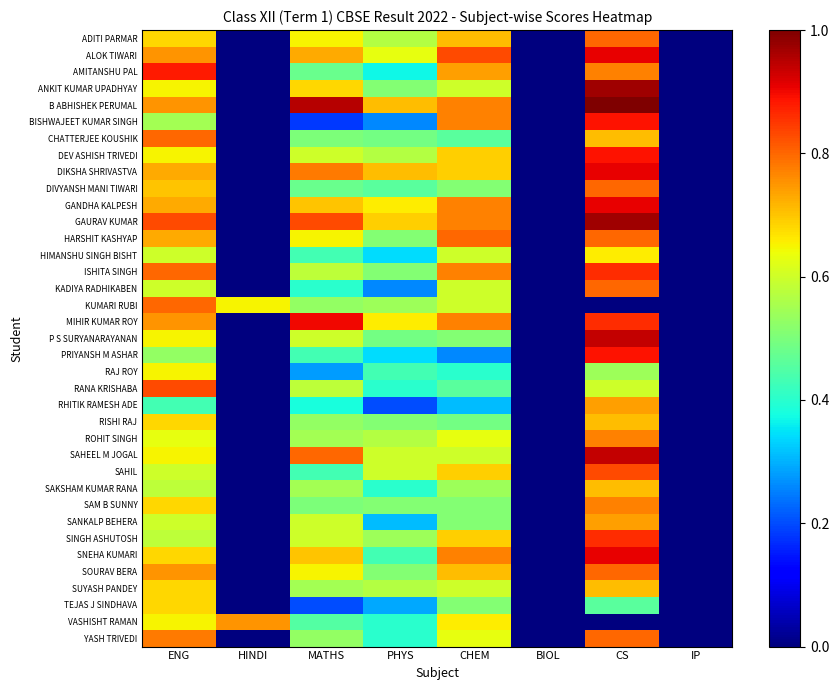

Between ENG and HINDI, which is larger?

ENG